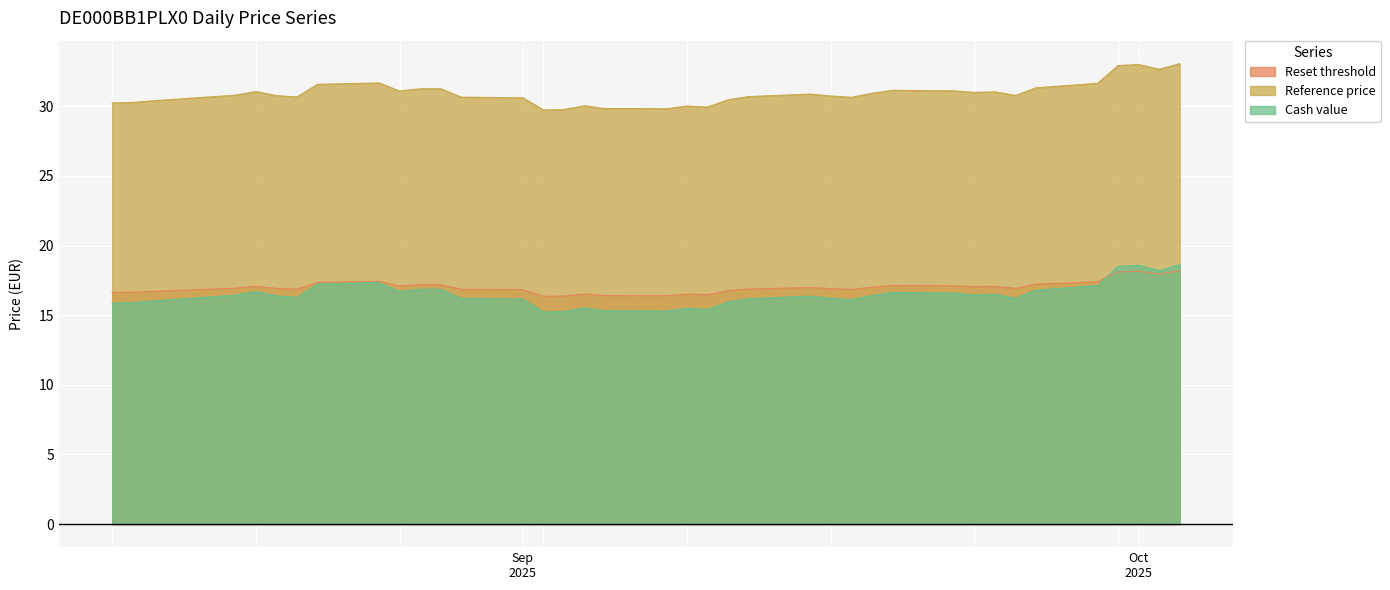

What value does the Reset threshold series have at 2025-09-09?

16.5